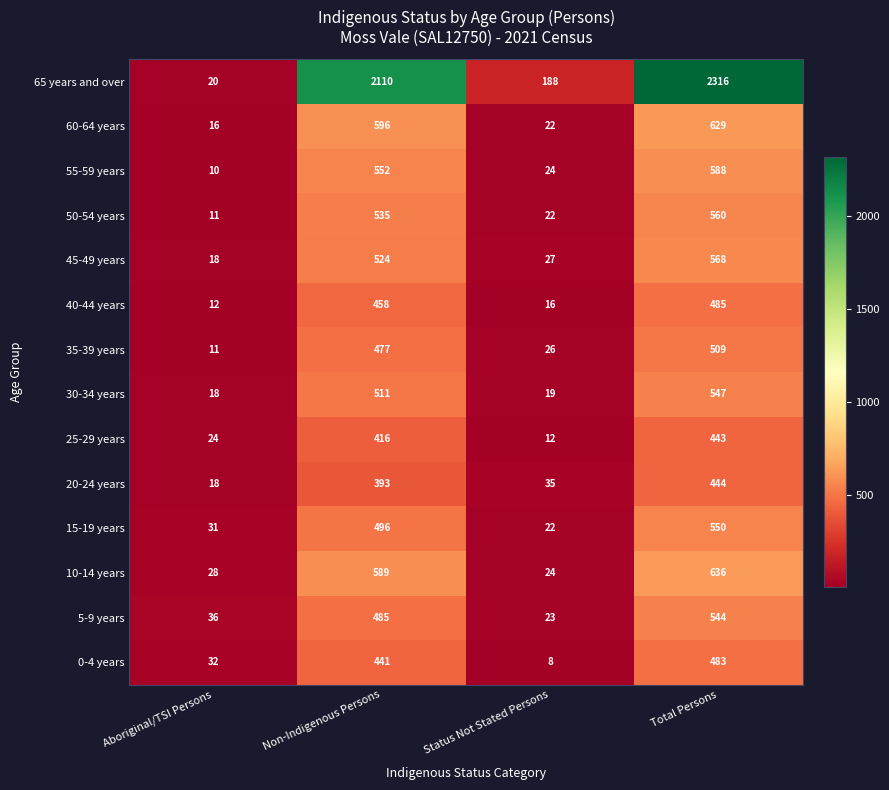

What is the minimum value shown in the chart?

8